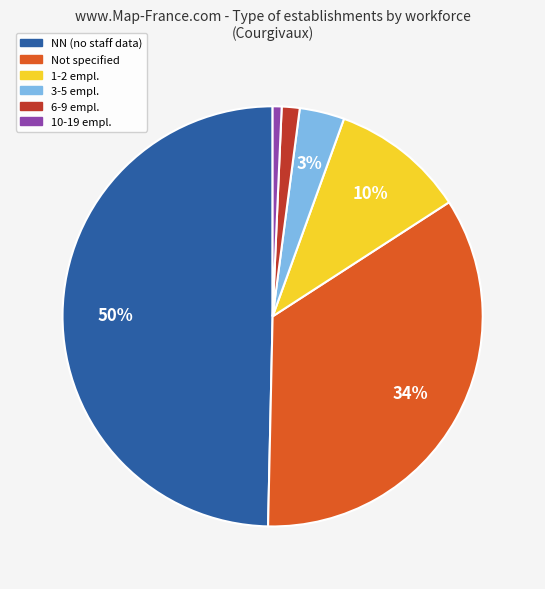

Which has a higher value, 10-19 empl. or 3-5 empl.?

3-5 empl.